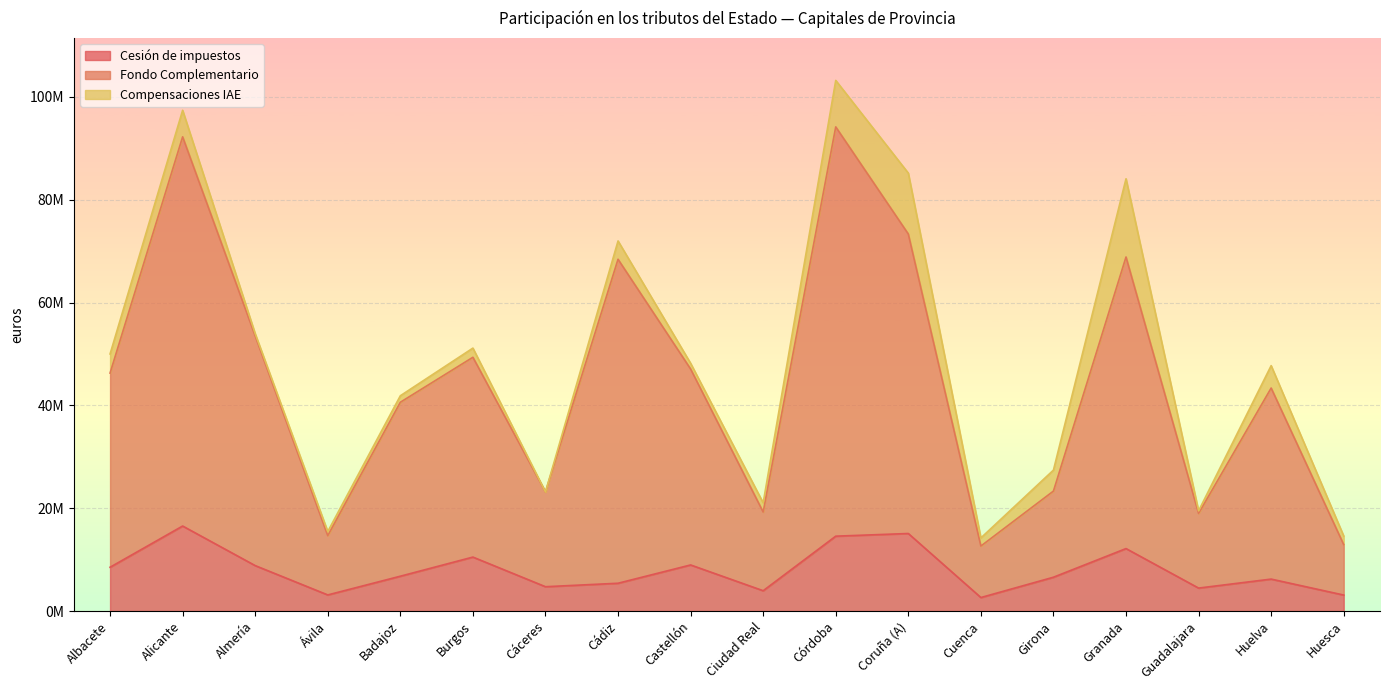

Does the chart display data point markers on the line(s)?

No